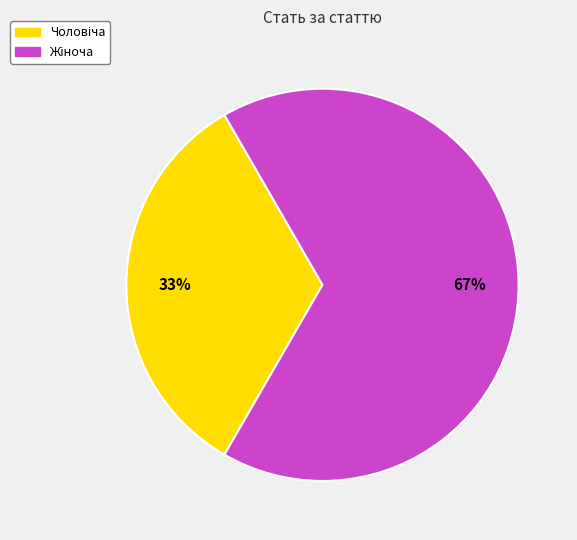

Is there a majority slice in this chart?

Yes